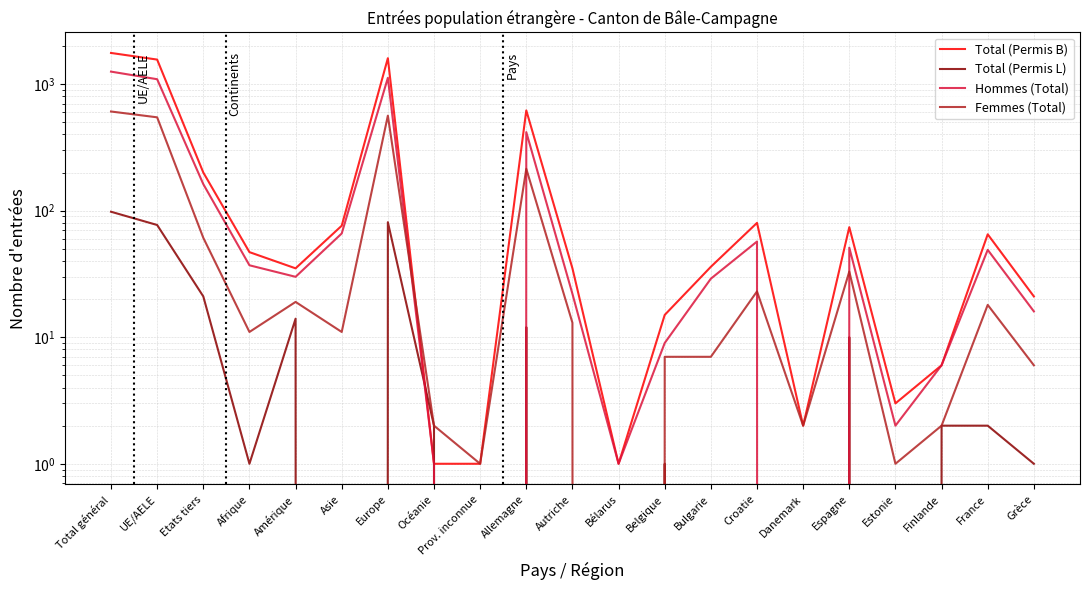

Between Autriche and Bulgarie, which series saw the biggest shift?

Hommes (Total)